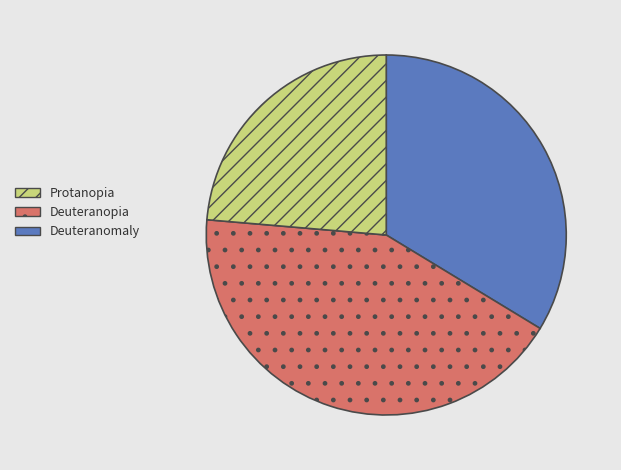

Does any single category account for the majority?

No